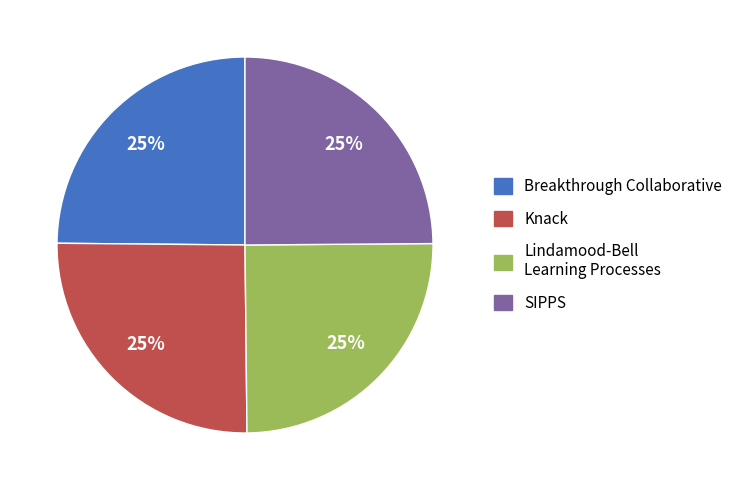

Is it true that Lindamood-Bell Learning Processes is 32% of the pie?

False